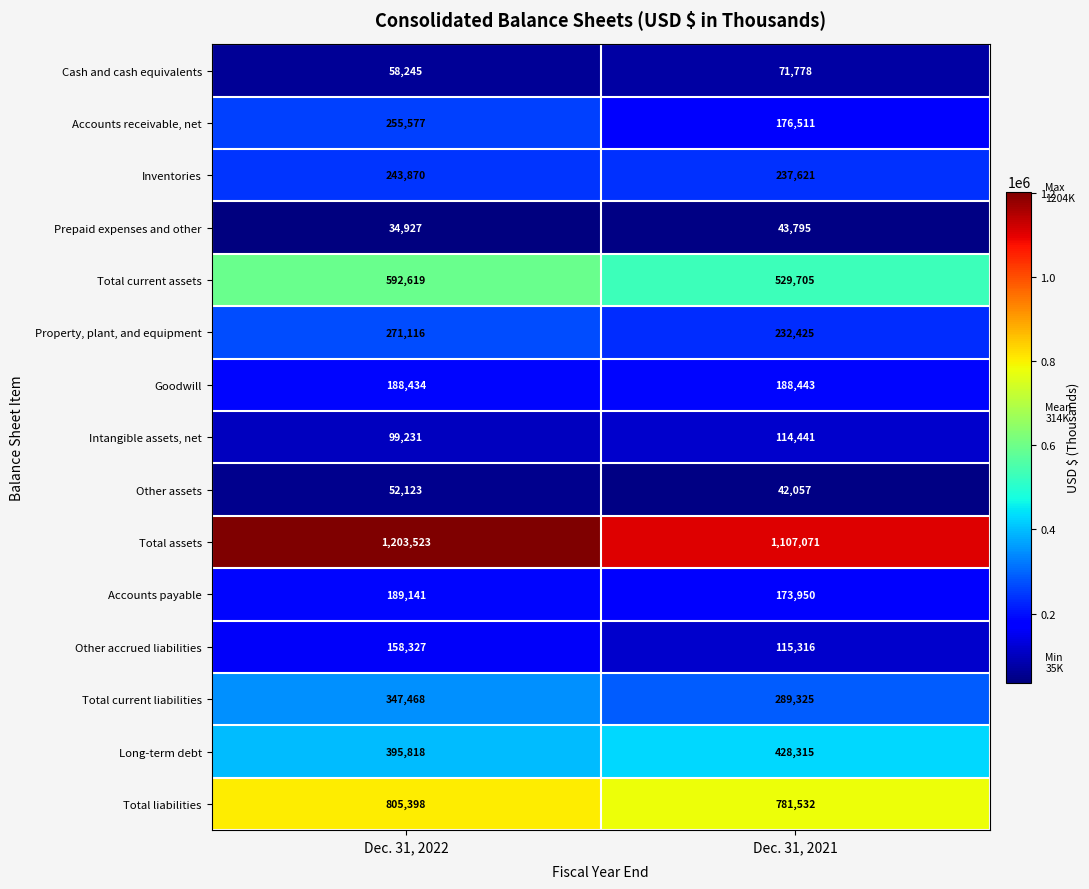

What is the sum of all Accounts receivable, net values?

432088